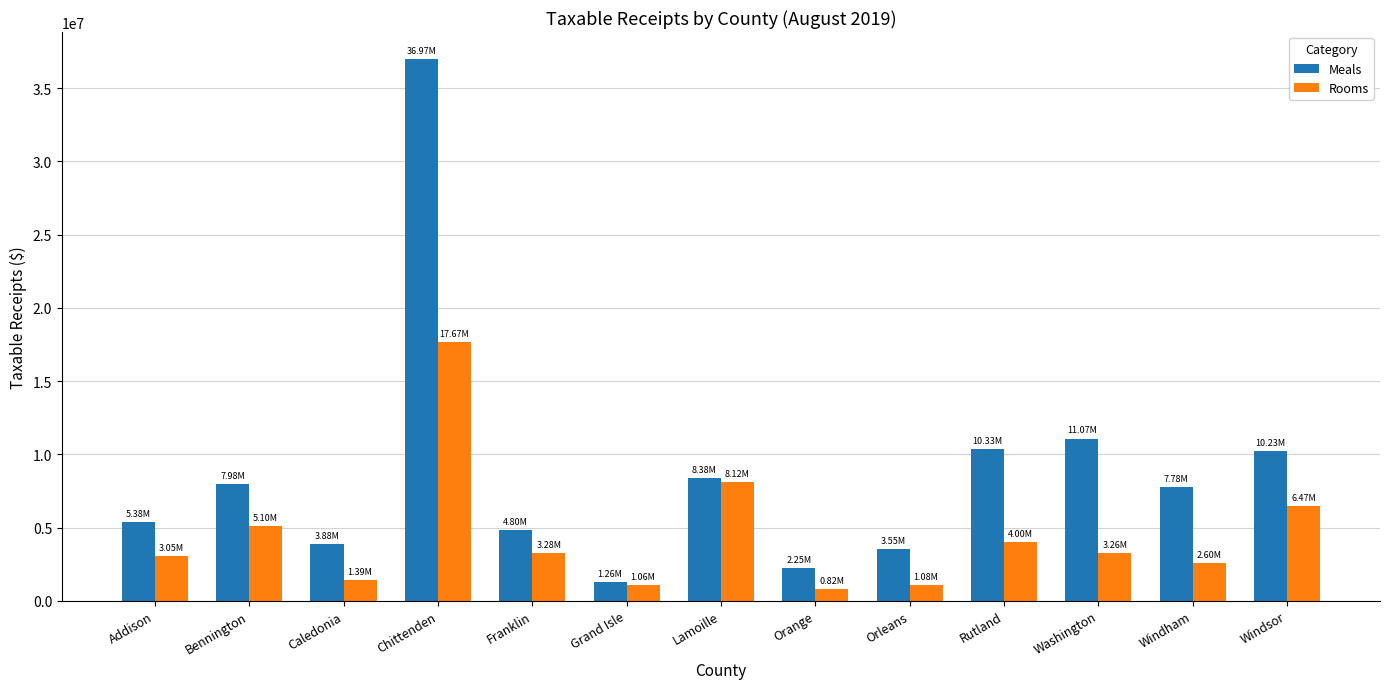

List the series in order of their overall mean, lowest first.

Rooms, Meals